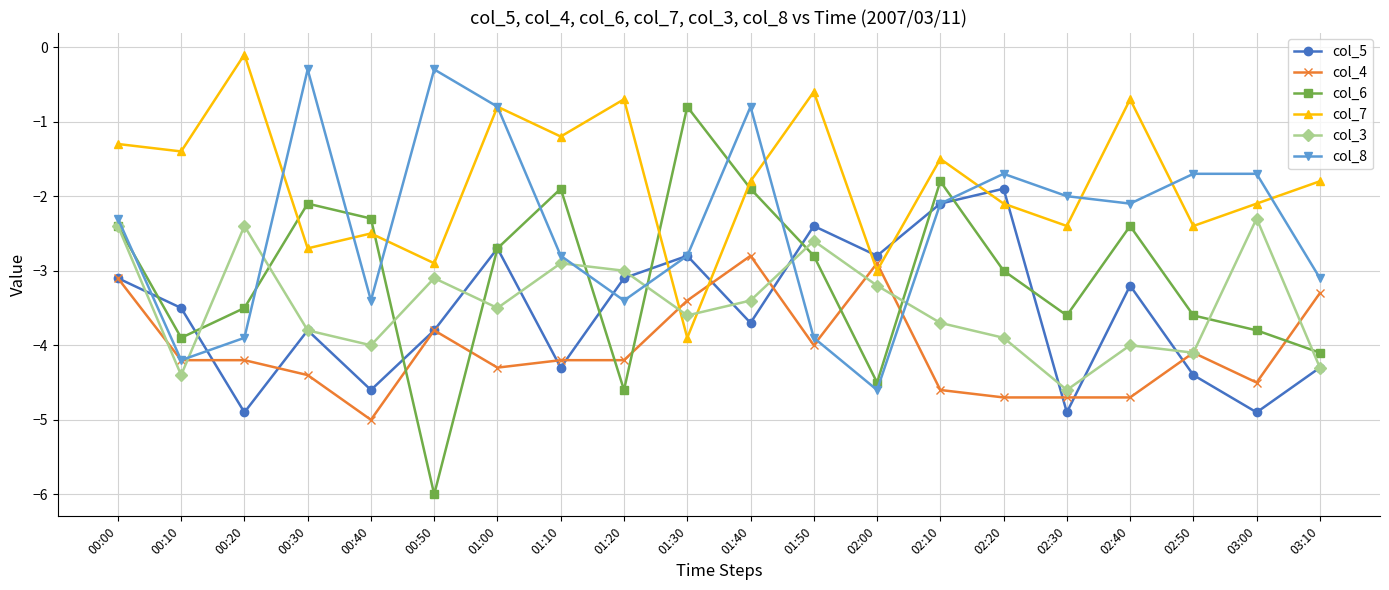

Between which two adjacent categories do col_6 and col_7 first intersect?

00:20 and 00:30